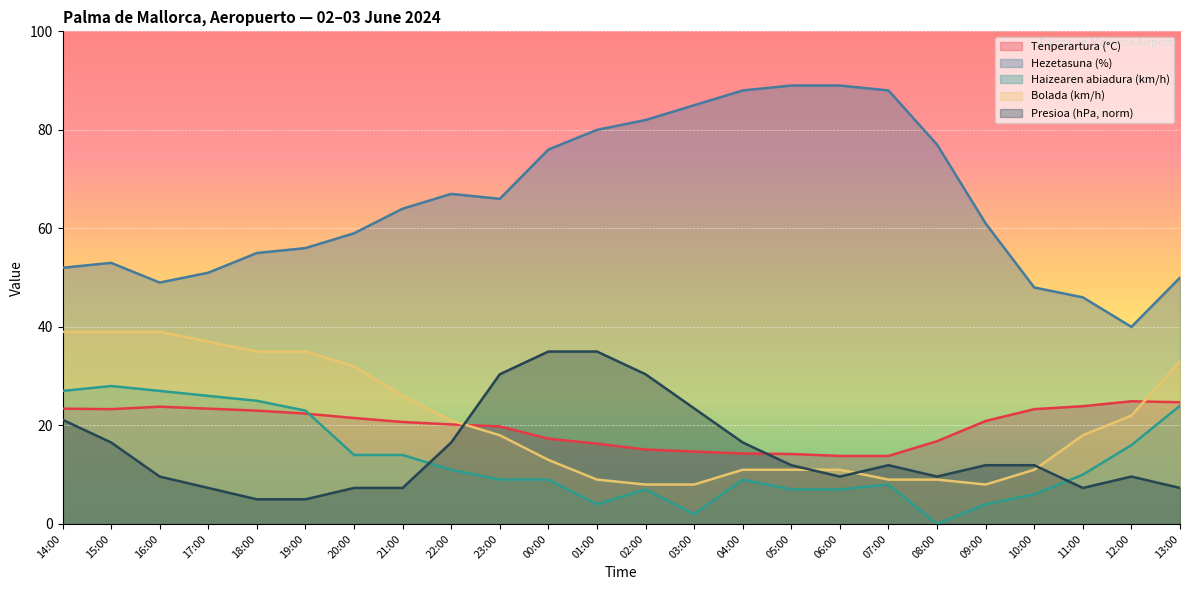

What value does the Tenperartura (°C) series have at 09:00?

20.9